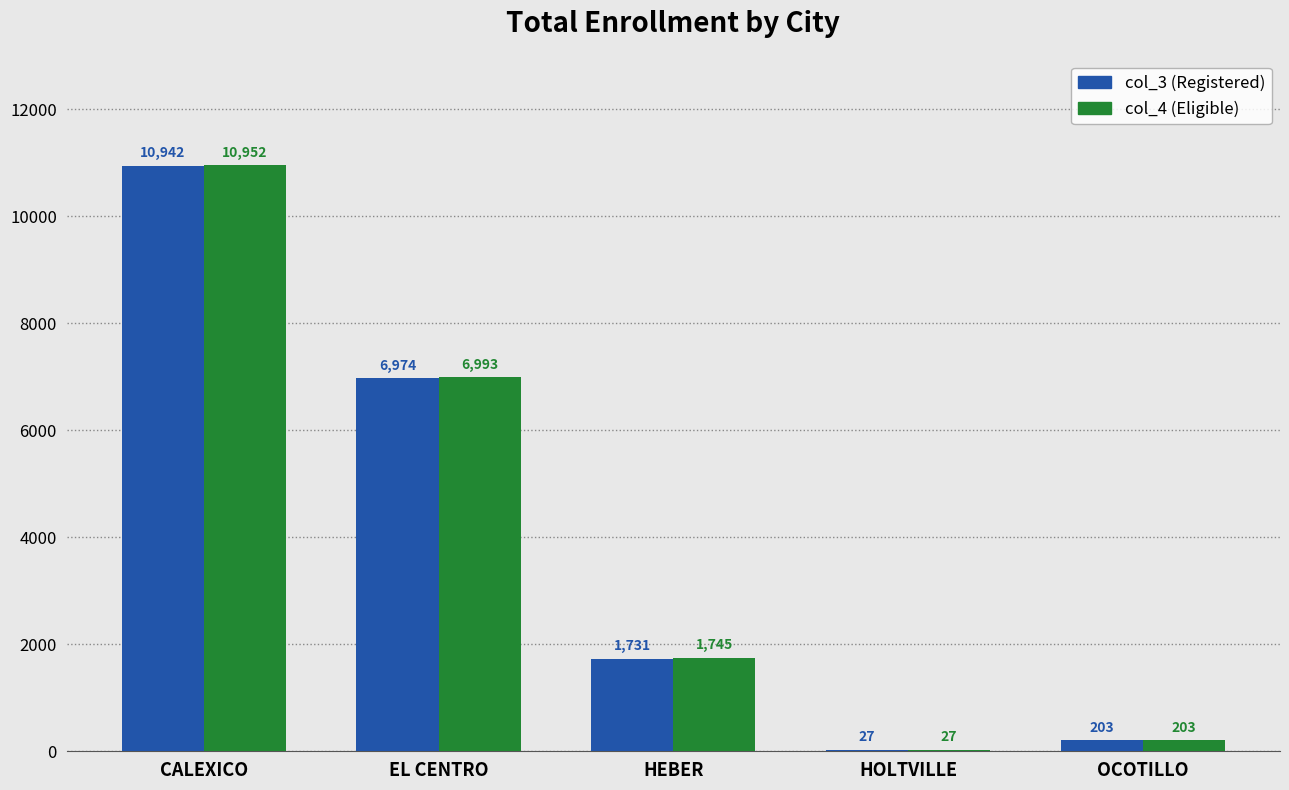

What is the maximum value shown in the chart?

10952